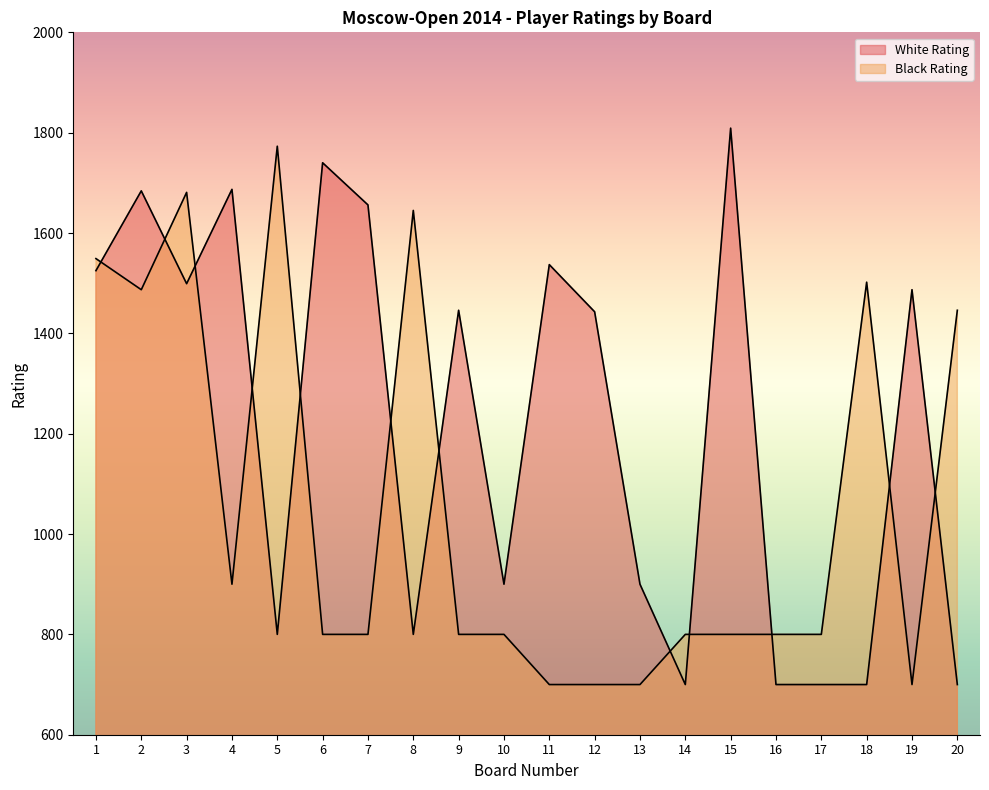

Is it true that White Rating equals 1537 at 11?

True